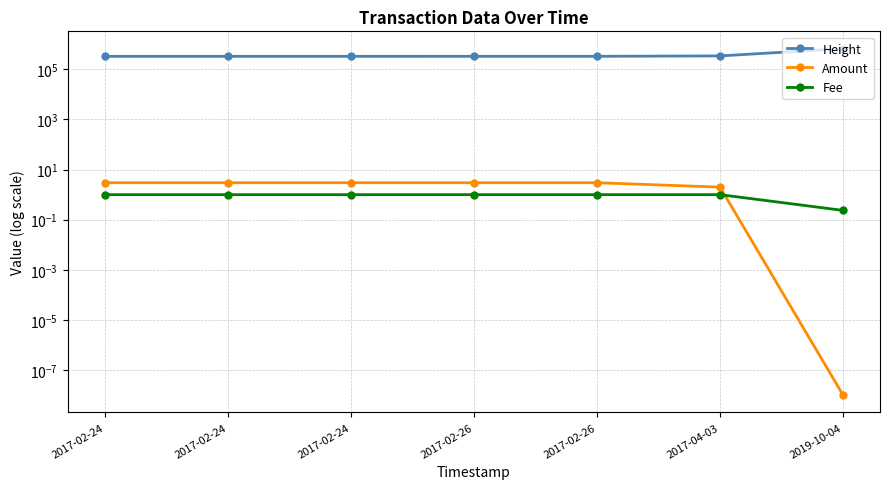

What is the label of the 1st point from the right?

2019-10-04